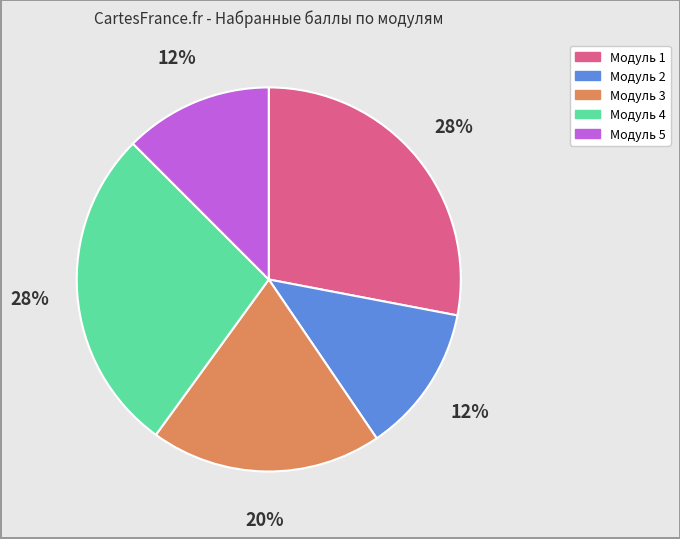

How many segments does this pie chart have?

5